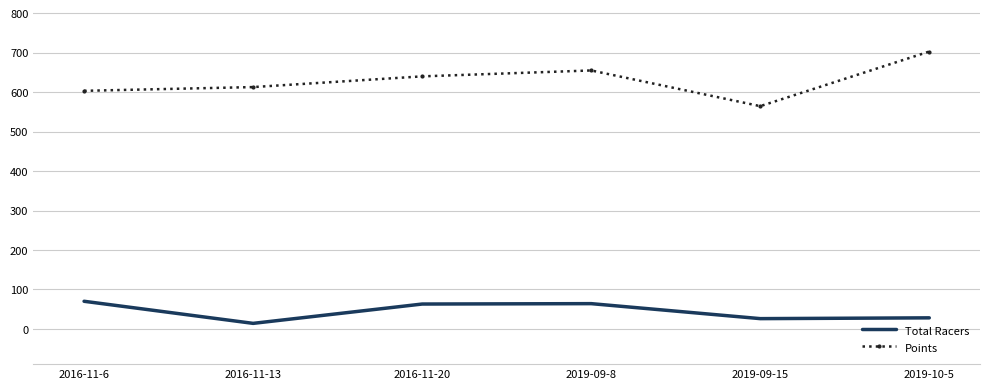

At how many categories does at least one series exceed 526?

6